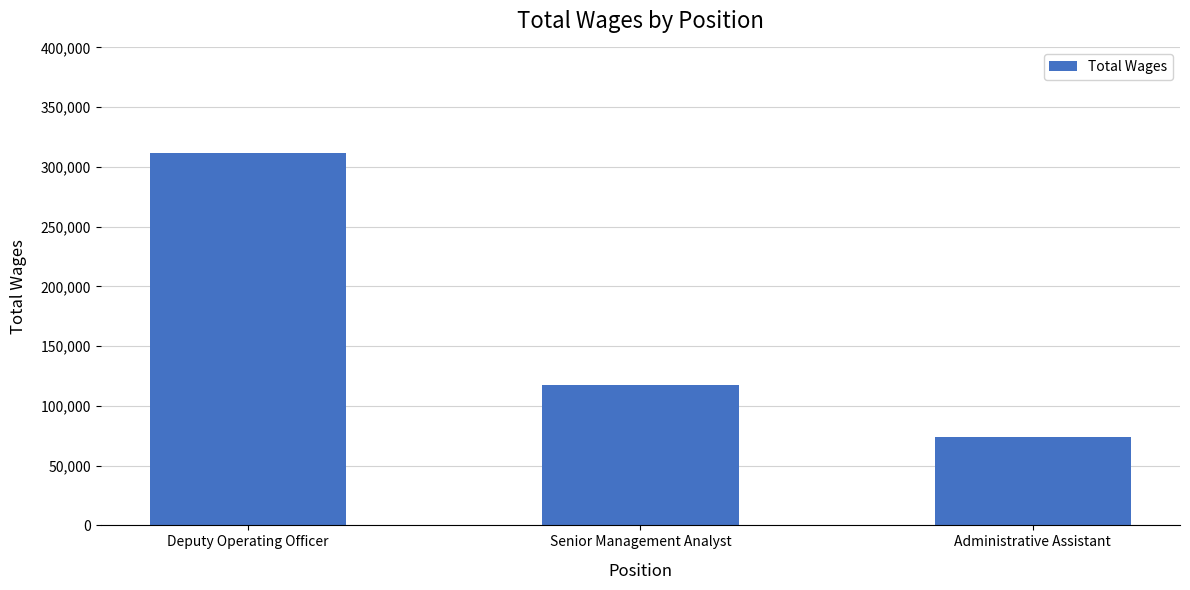

The chart shows a value of 117753.0 at Senior Management Analyst. True or false?

True